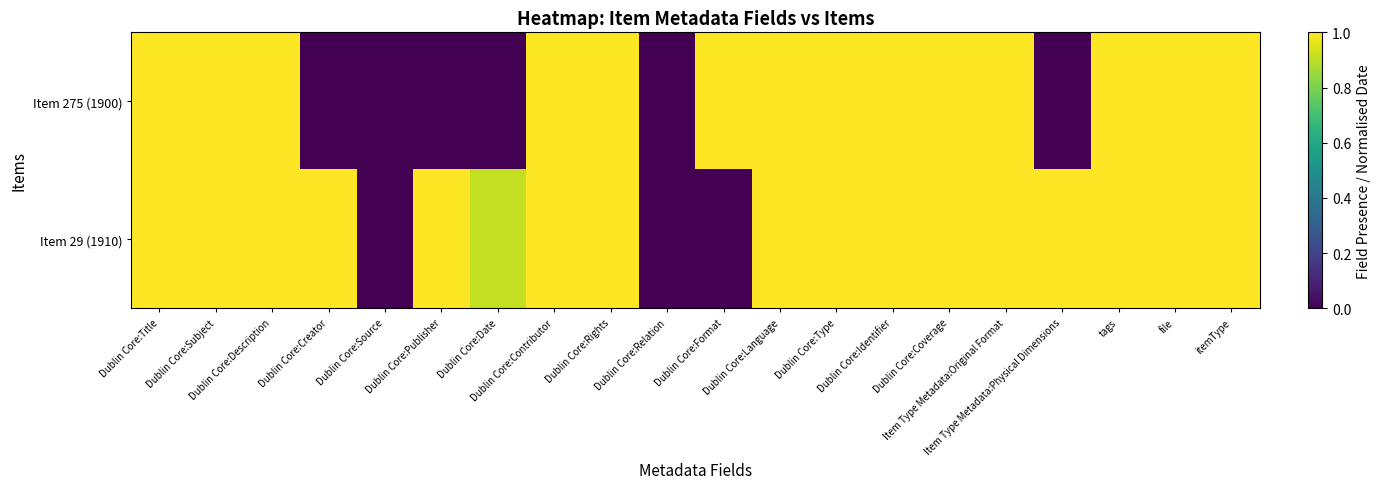

Count the number of categories in the chart.

20